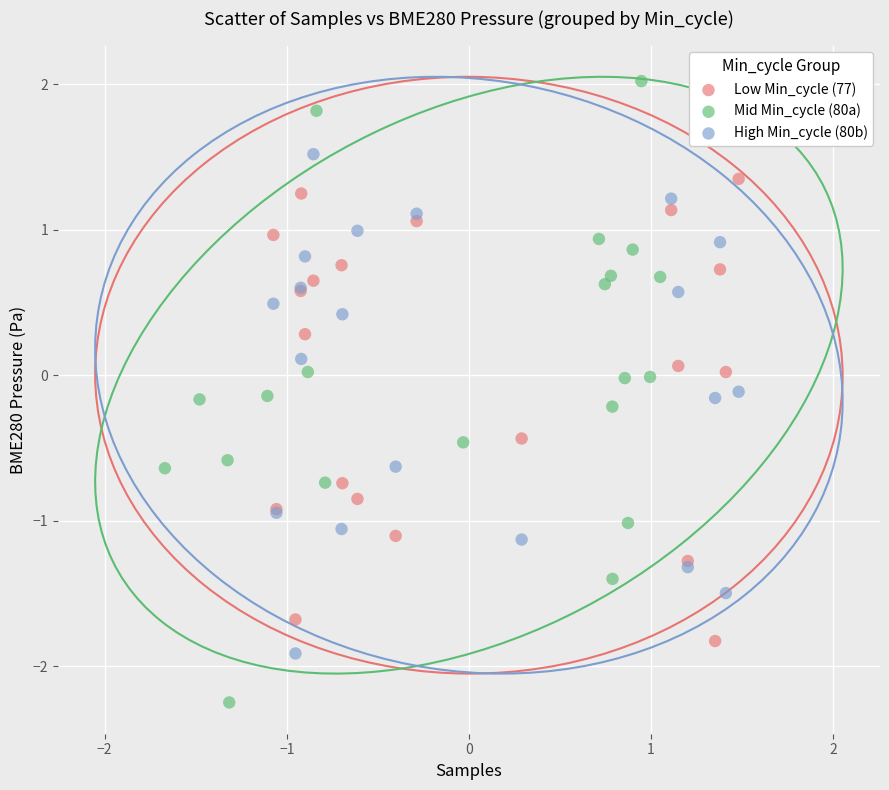

Which series has the largest Y range (max minus min)?

Mid Min_cycle (80a)